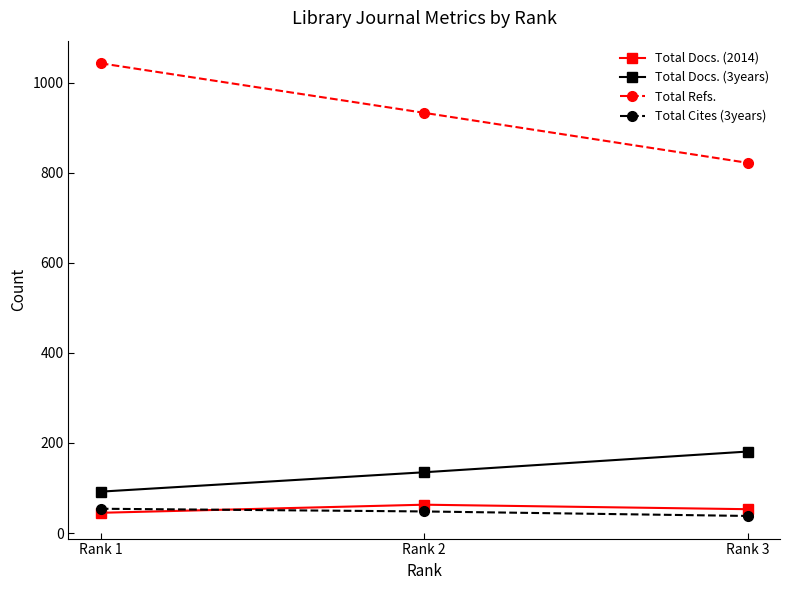

Read the Total Refs. value at Rank 2.

933